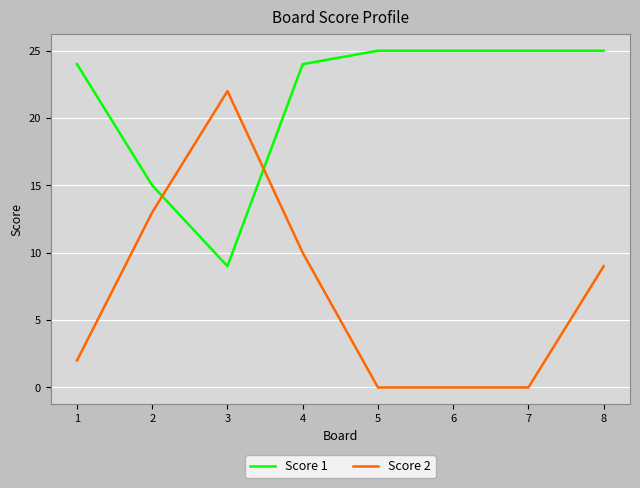

Read the Score 1 value at 1, to the nearest 10.

20